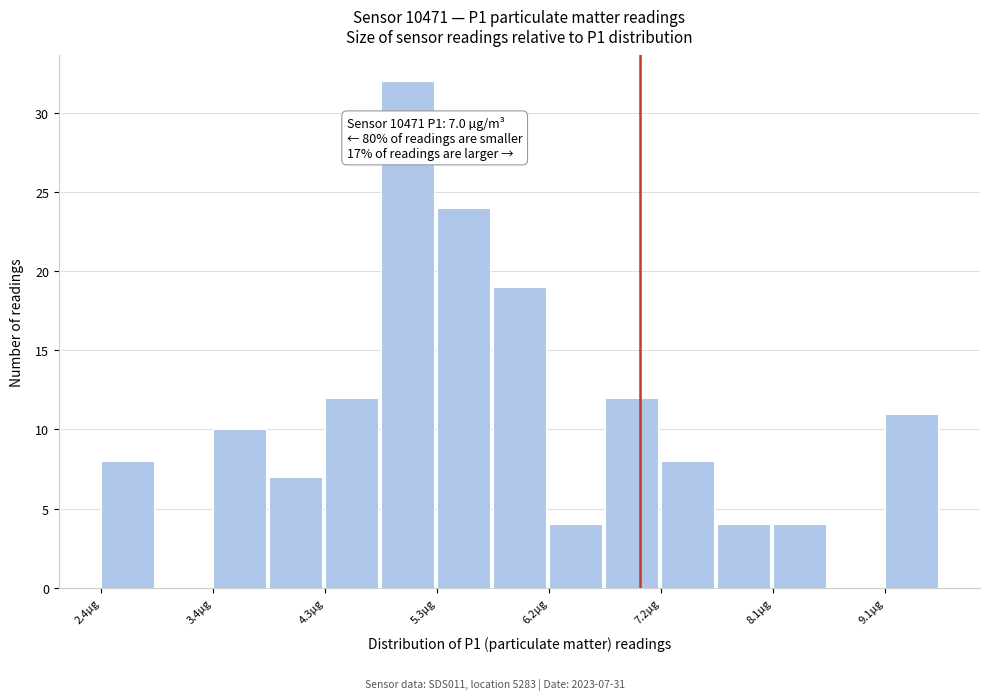

Over which range of the x-axis is the bar tallest?

4.8 to 5.3